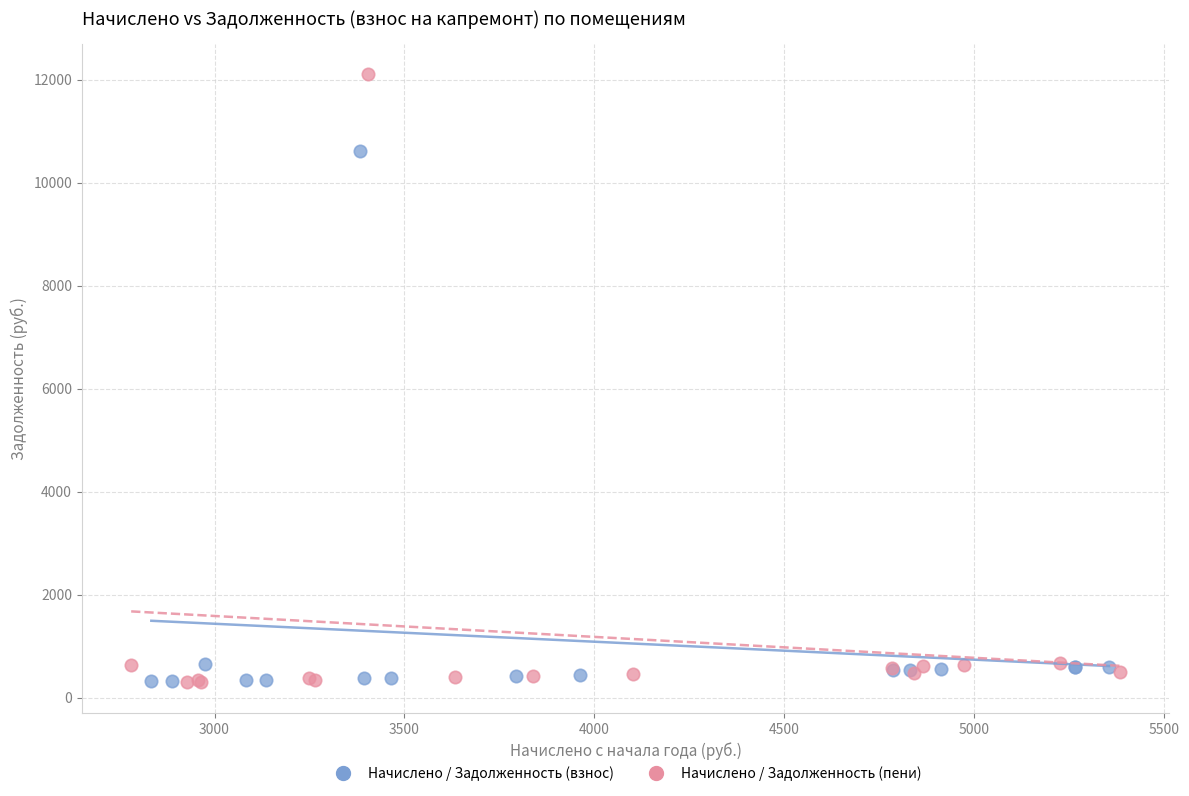

Which series has the widest spread of Y values?

Начислено / Задолженность (пени)